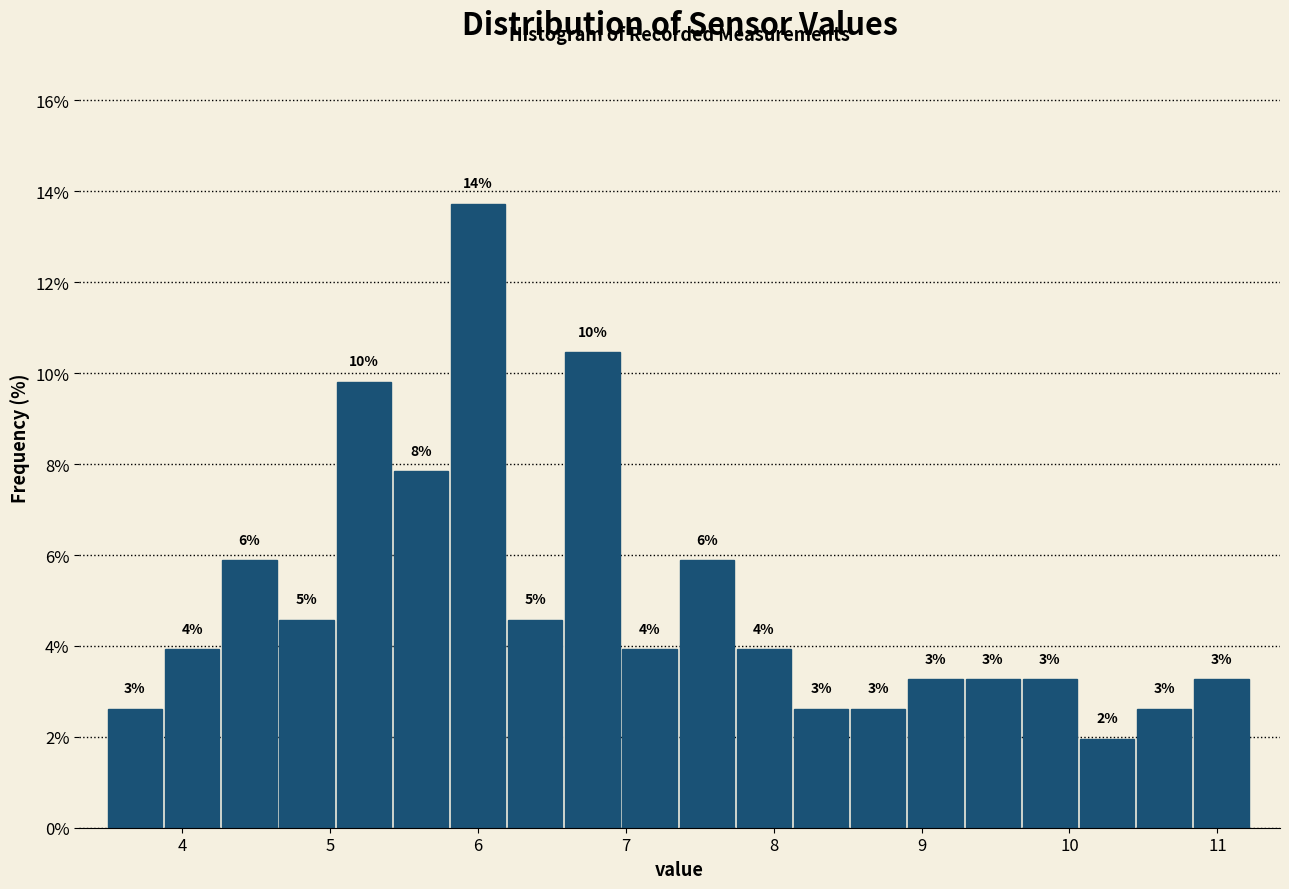

Around what value on the x-axis is the tallest bar? Give the approximate position of its centre, as read against the axis.

6.0